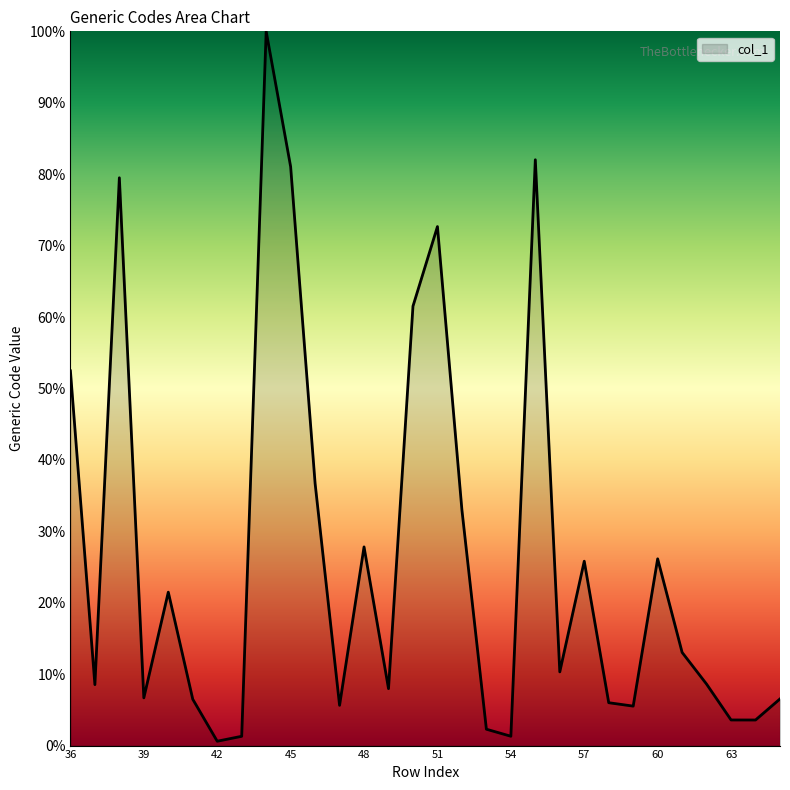

What is the difference between the maximum and minimum values?

99.4